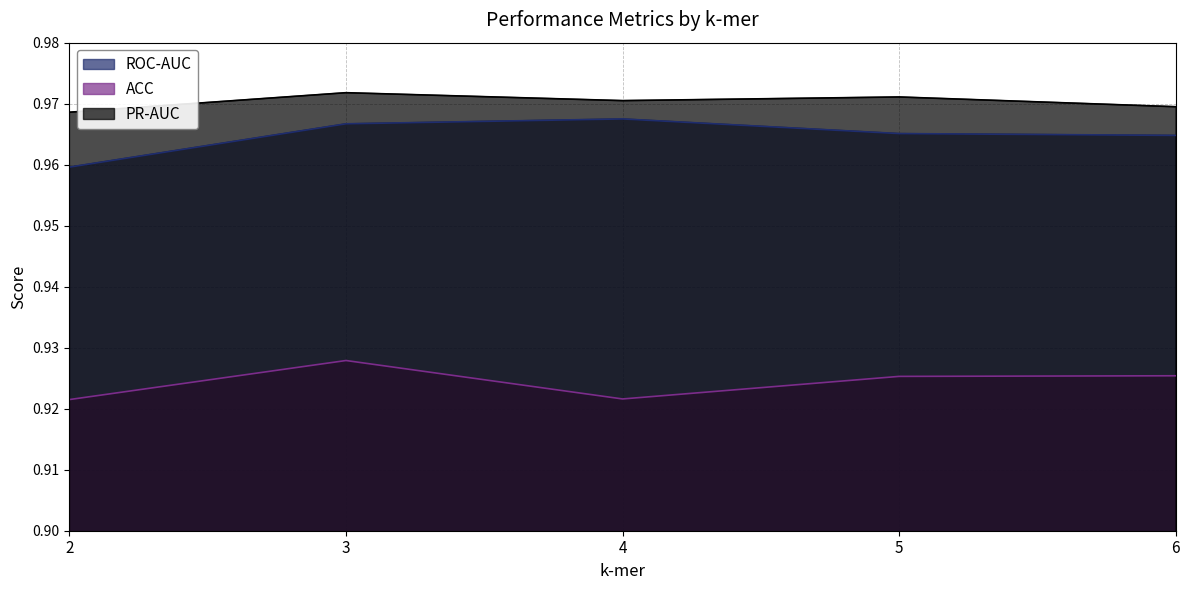

True or false: PR-AUC and ACC cross at least once.

False